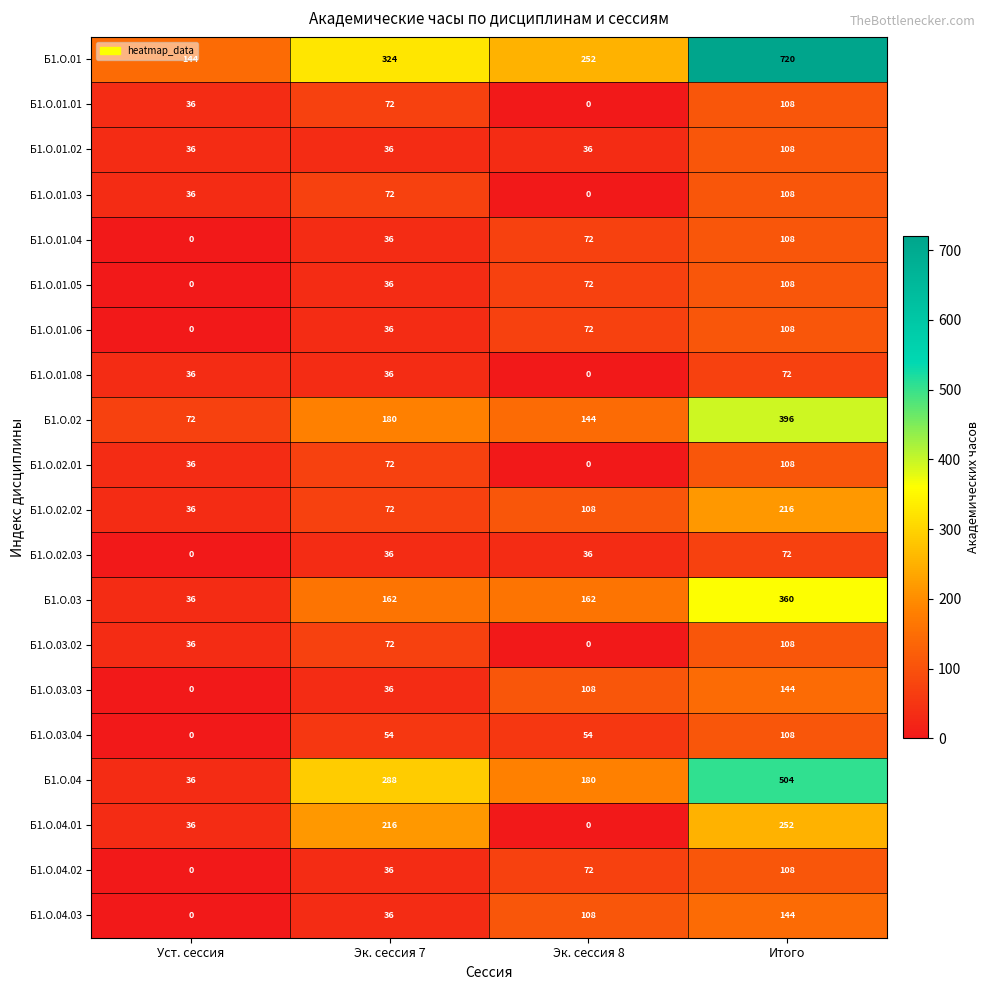

What is the total value across all series at Уст. сессия?

576